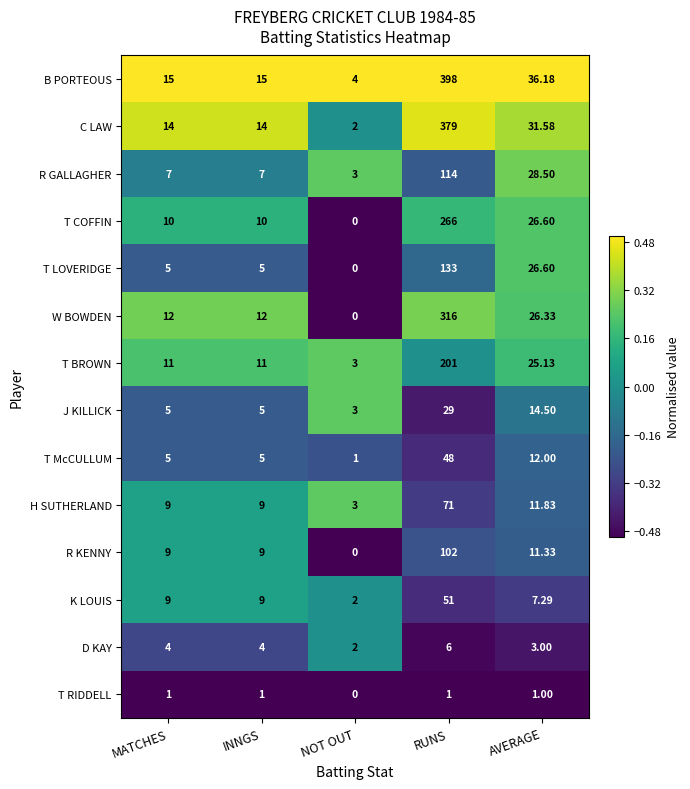

Rank the series by their maximum value, from highest to lowest.

B PORTEOUS, C LAW, W BOWDEN, T COFFIN, T BROWN, T LOVERIDGE, R GALLAGHER, R KENNY, H SUTHERLAND, K LOUIS, T McCULLUM, J KILLICK, D KAY, T RIDDELL